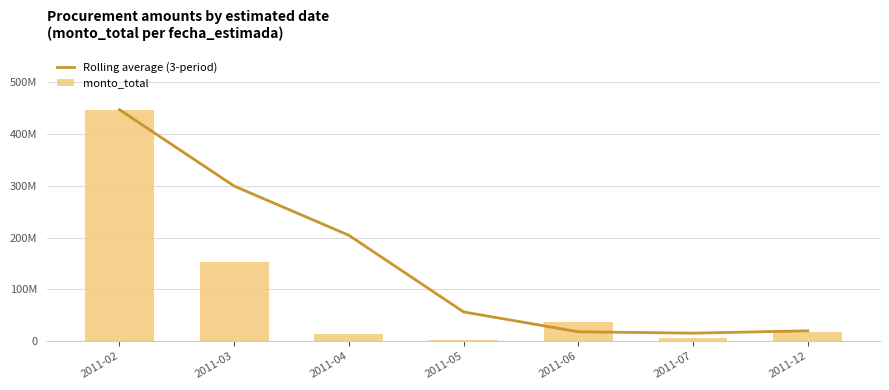

Reading right to left, transcribe all the data shown in this chart.

Rolling average (3-period): 2011-12=20017927.7	2011-07=15461643.7	2011-06=18152643.7	2011-05=56421552.7	2011-04=204221996.7	2011-03=299190495.0	2011-02=446546880.0
monto_total: 2011-12=16814400.0	2011-07=6212000.0	2011-06=37027383.0	2011-05=3145548.0	2011-04=14285000.0	2011-03=151834110.0	2011-02=446546880.0